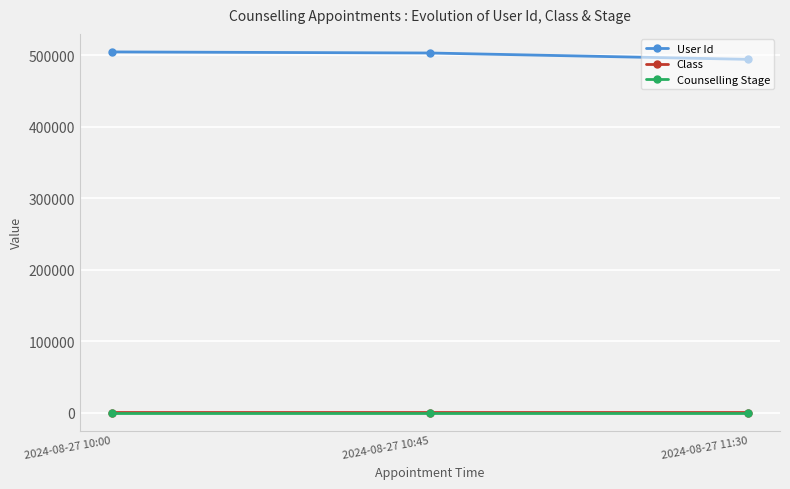

How many data points does each series have?

3